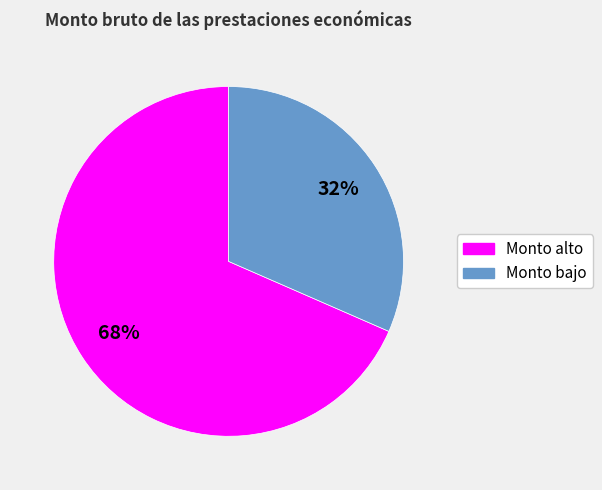

How many segments does this pie chart have?

2